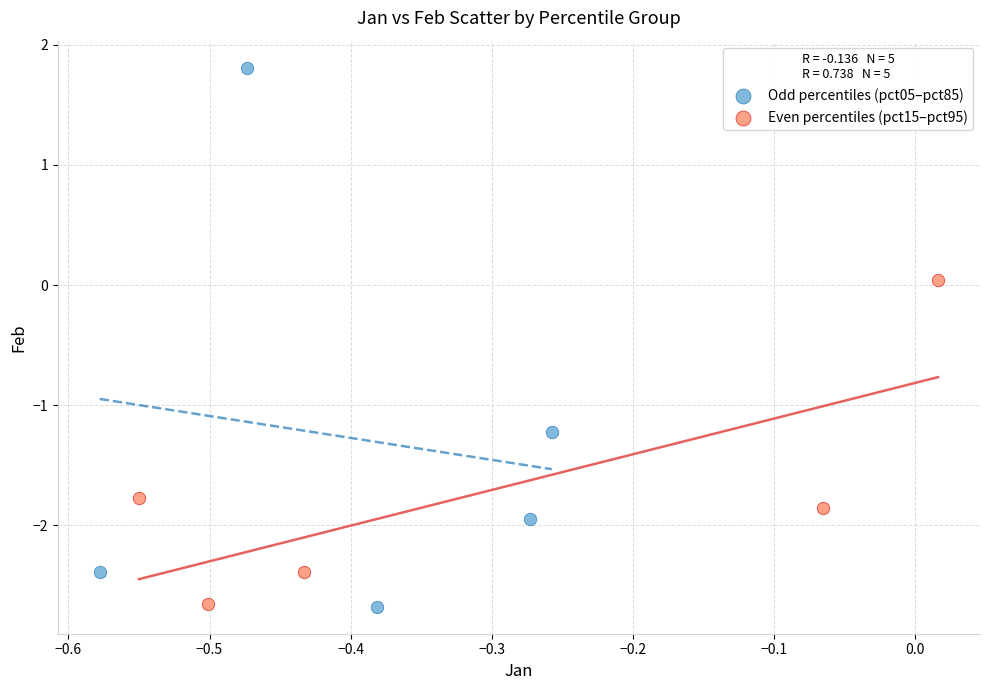

Which series has the widest spread of Y values?

Odd percentiles (pct05–pct85)